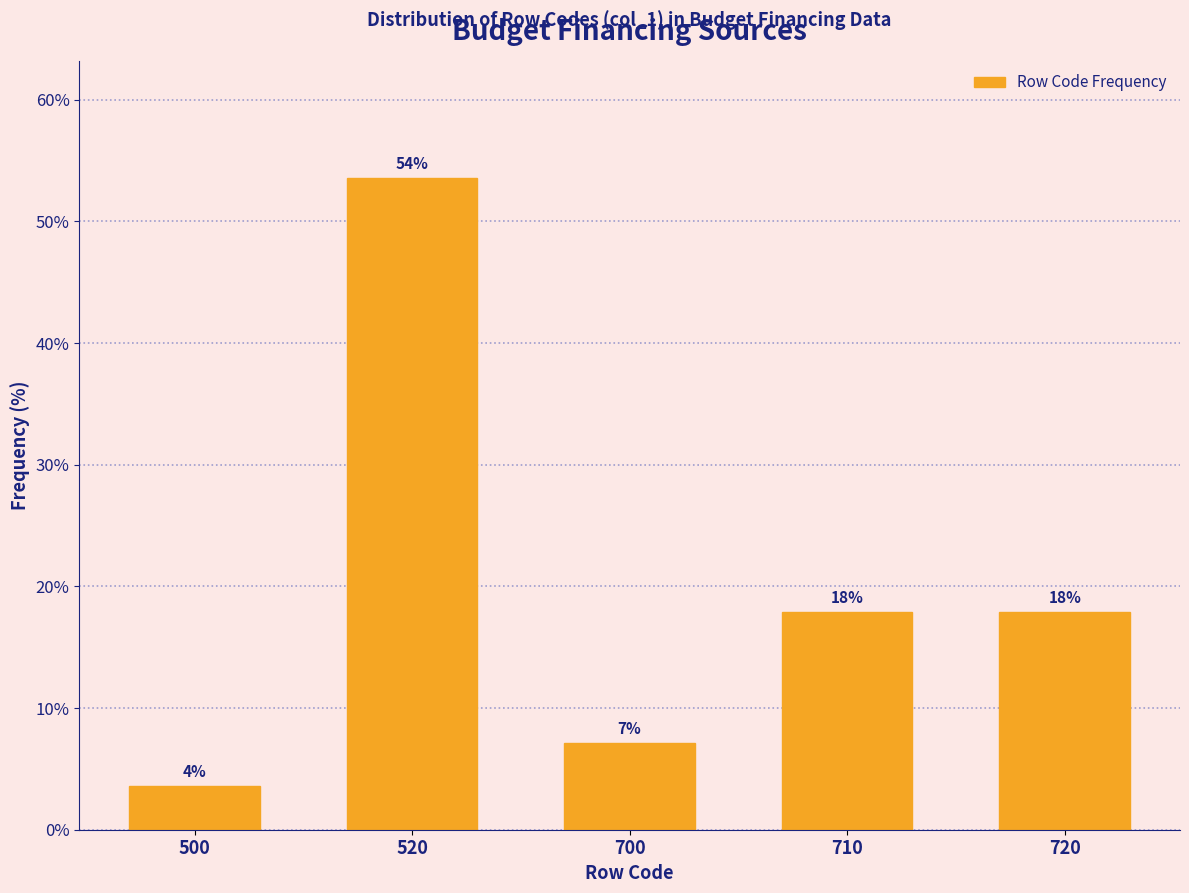

Are the bars horizontal?

No